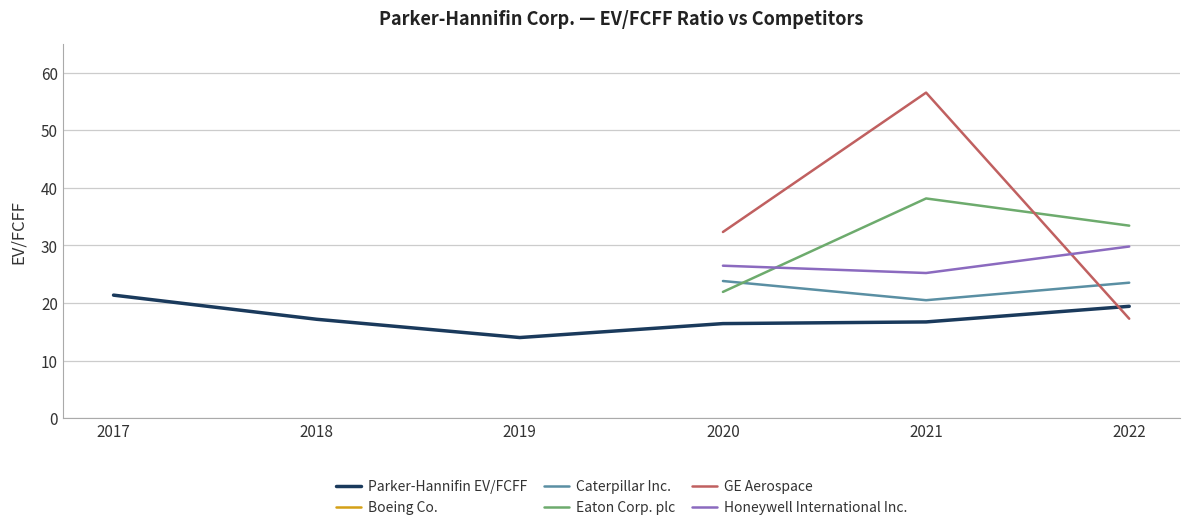

Is it true that Eaton Corp. plc equals 21.9 at 2020?

True